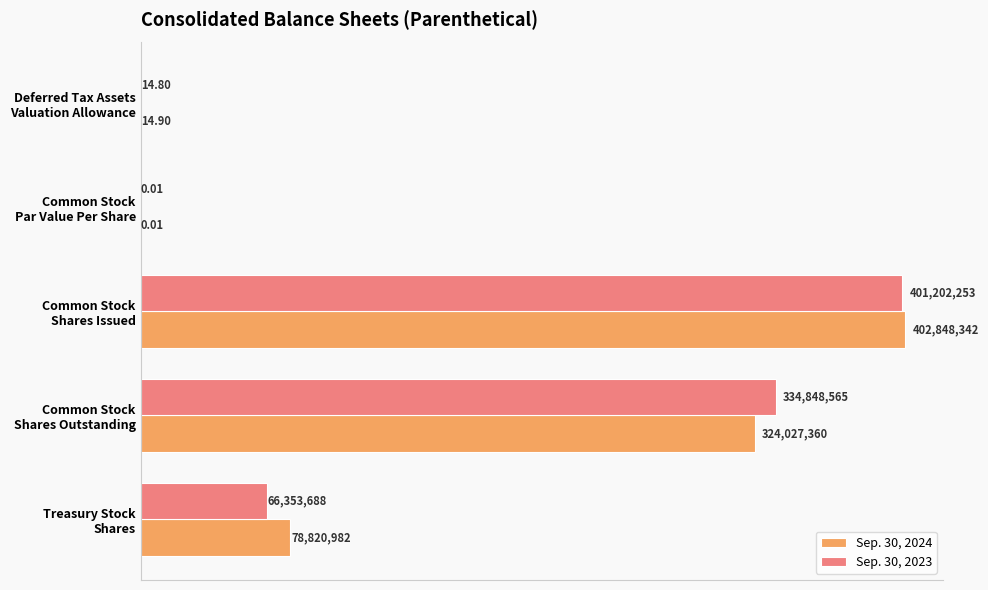

What is the difference between the maximum and second lowest values in the Sep. 30, 2023 series?

401202238.2